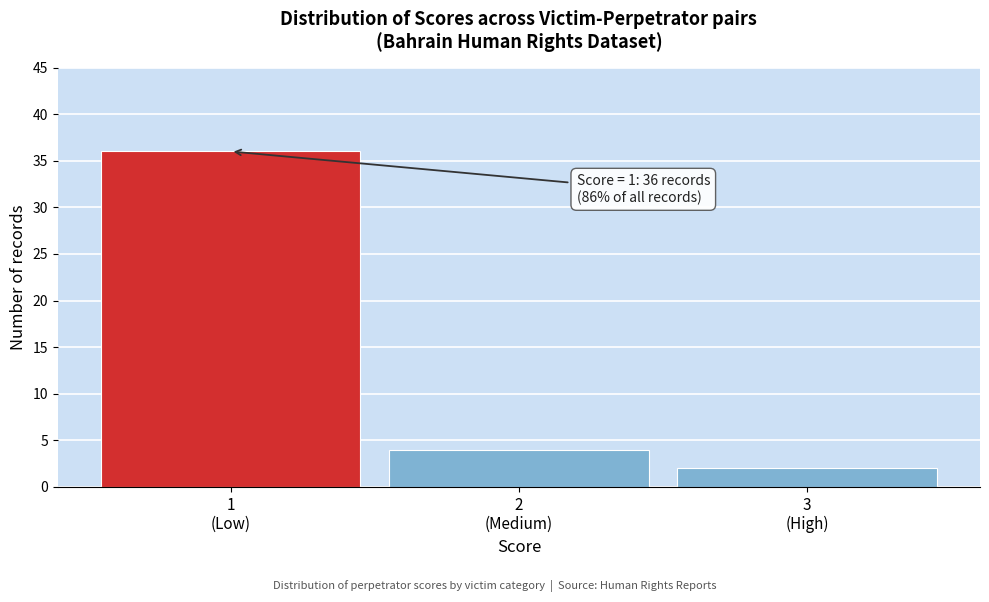

Reading left to right, transcribe all the data shown in this chart.

36	4	2